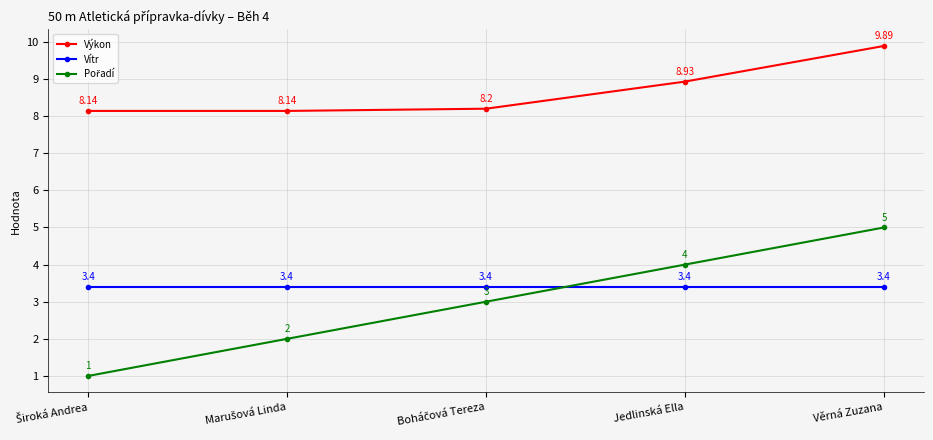

True or false: Vítr has more than 2 interior local peaks.

False